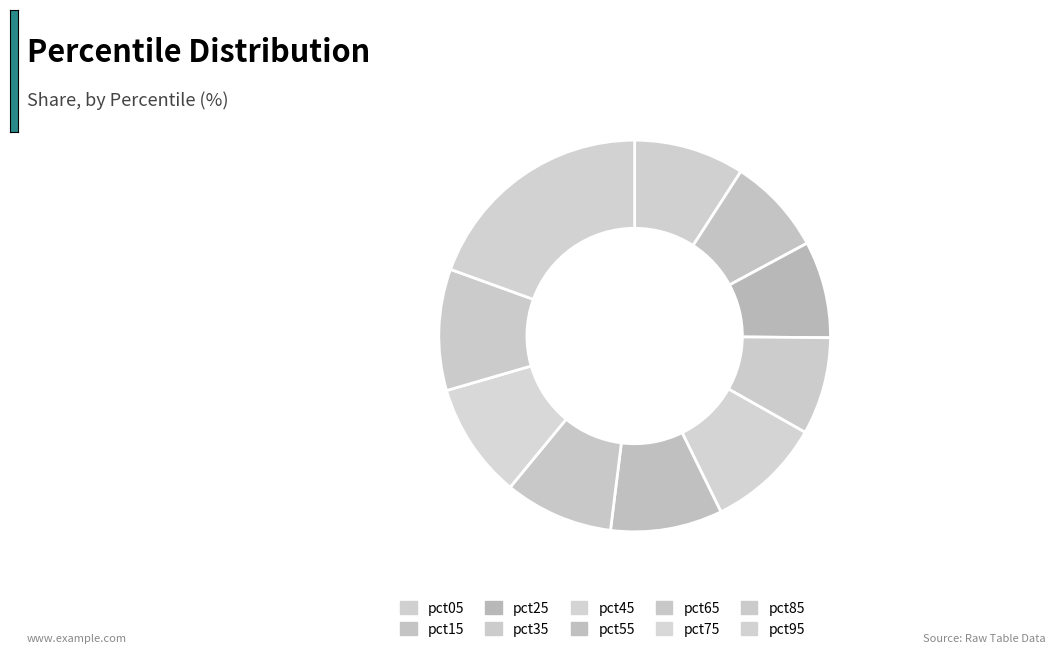

True or false: pct55 accounts for 19% of the total.

False